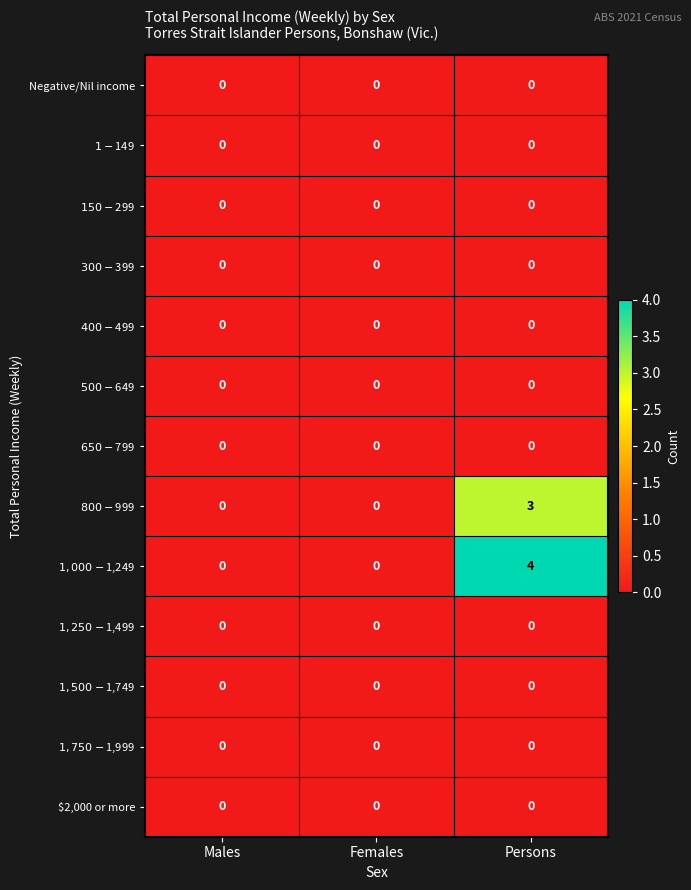

What is the total value across all series at Persons?

7